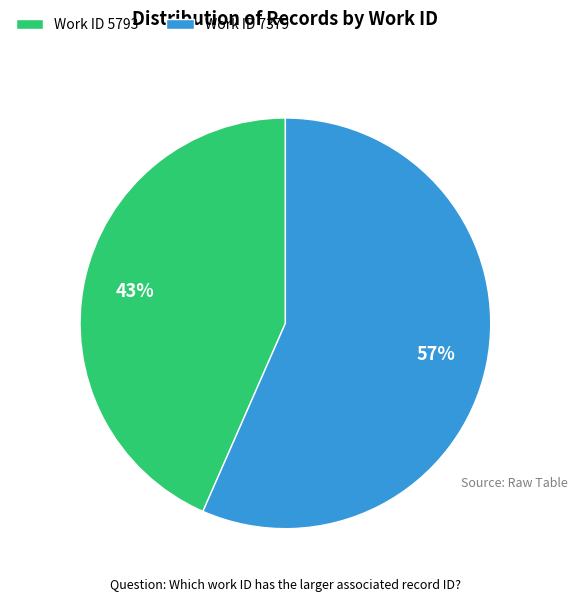

How many segments does this pie chart have?

2